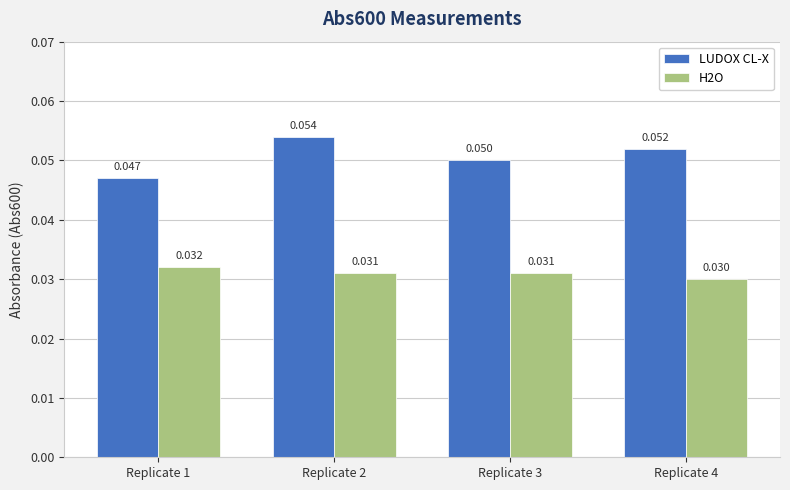

How many bars are there in total?

8